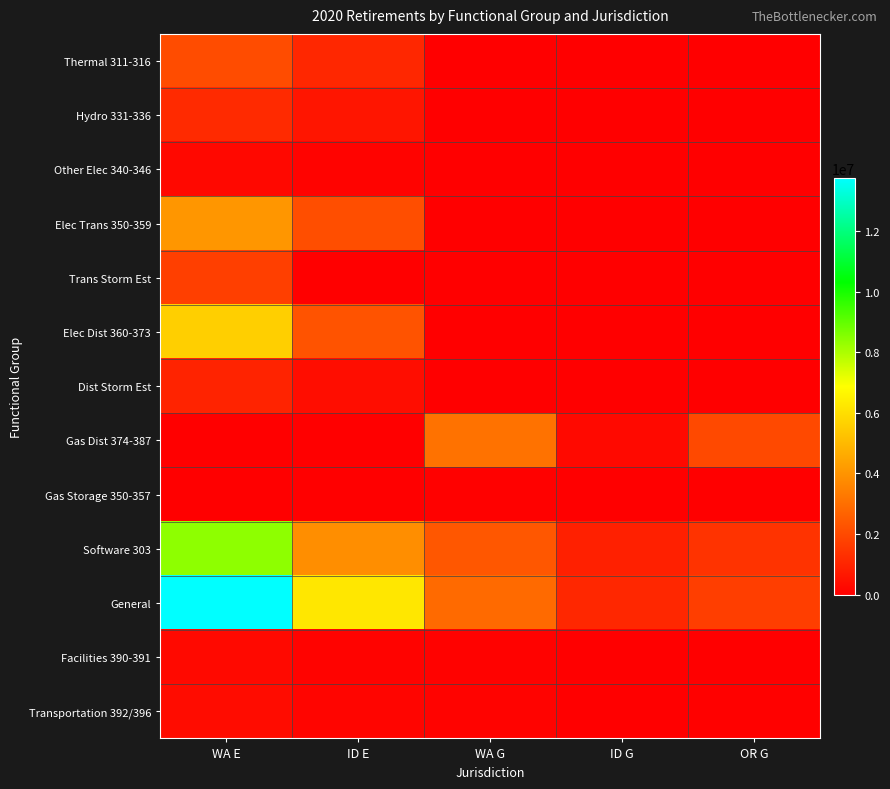

At which category does the chart reach its minimum across all series?

WA G